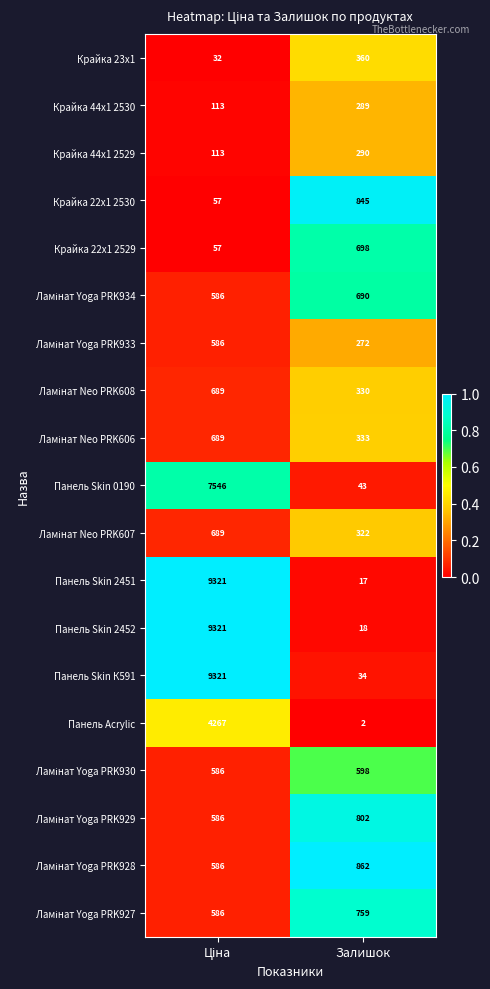

Which series has the largest range (max minus min)?

Панель Skin 2451